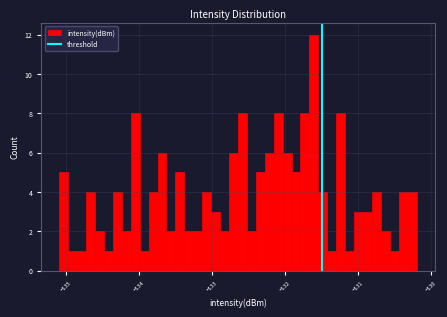

Read against the x-axis, roughly where is the centre of the tallest bar?

-131.6